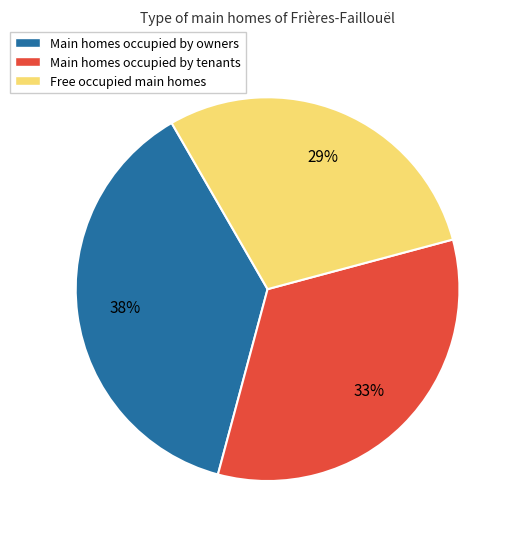

What percentage is the Free occupied main homes slice, to the nearest percent?

29%